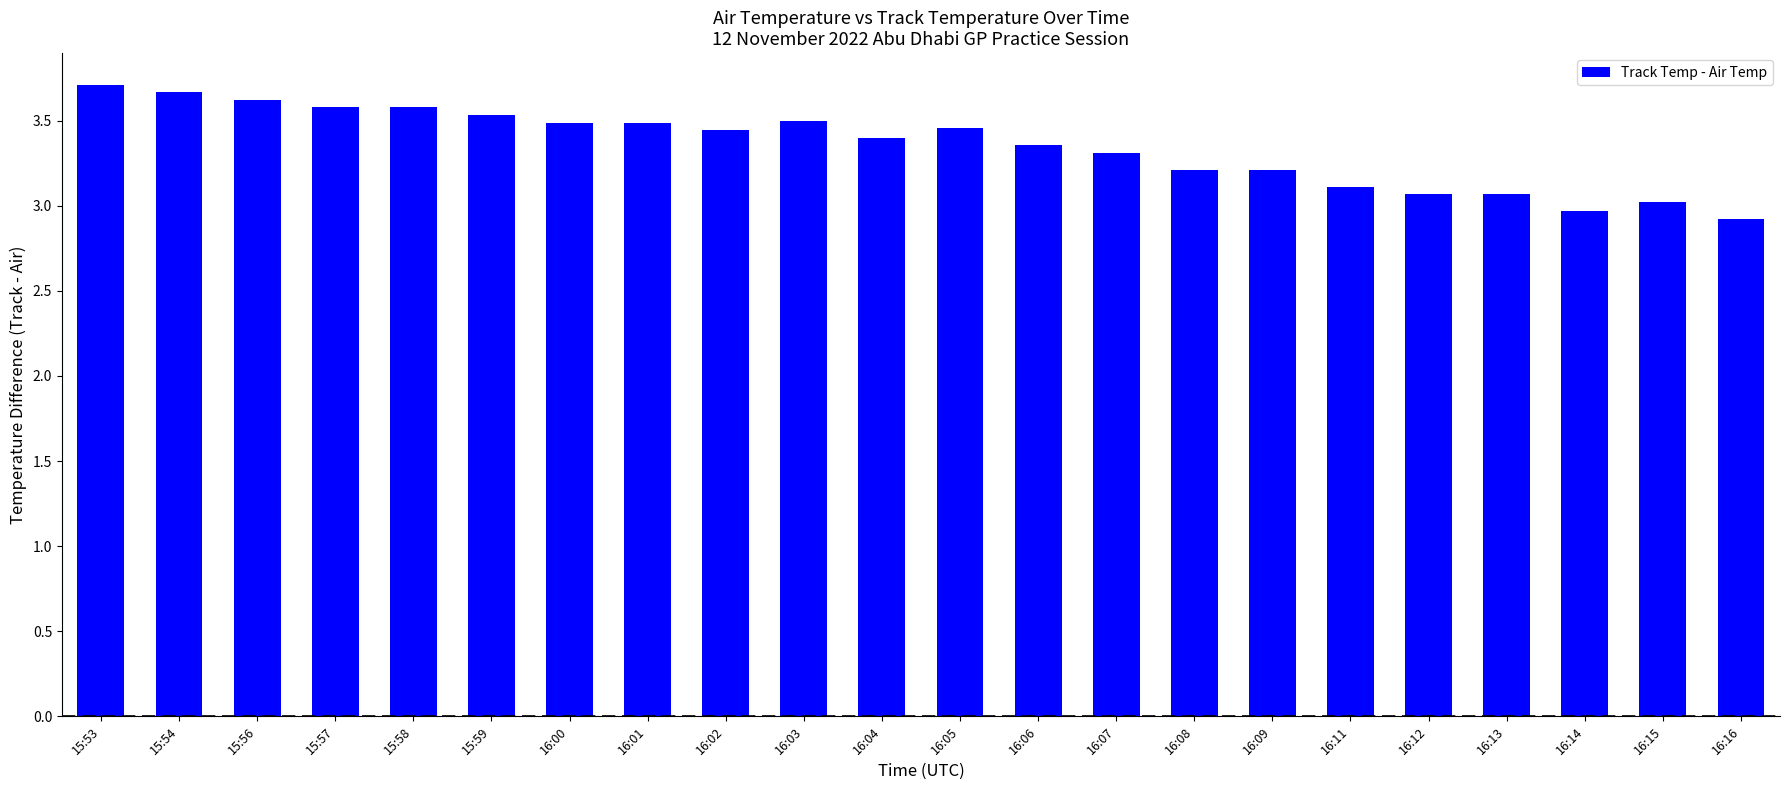

What is the difference between the values at 16:12 and 15:54?

0.6